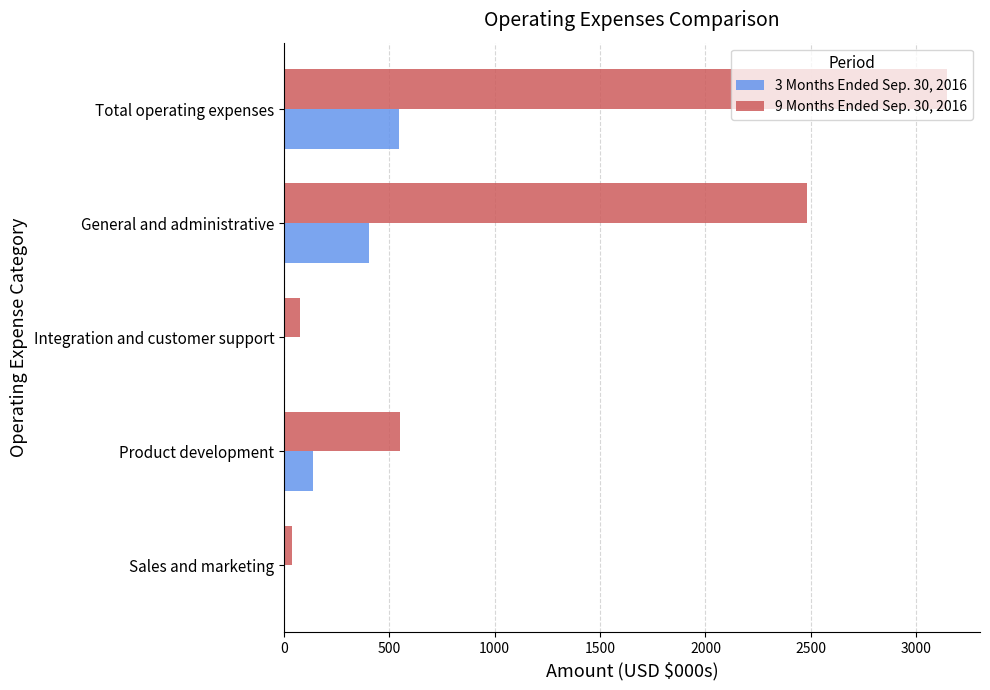

The value of 3 Months Ended Sep. 30, 2016 at General and administrative is 609.1. True or false?

False